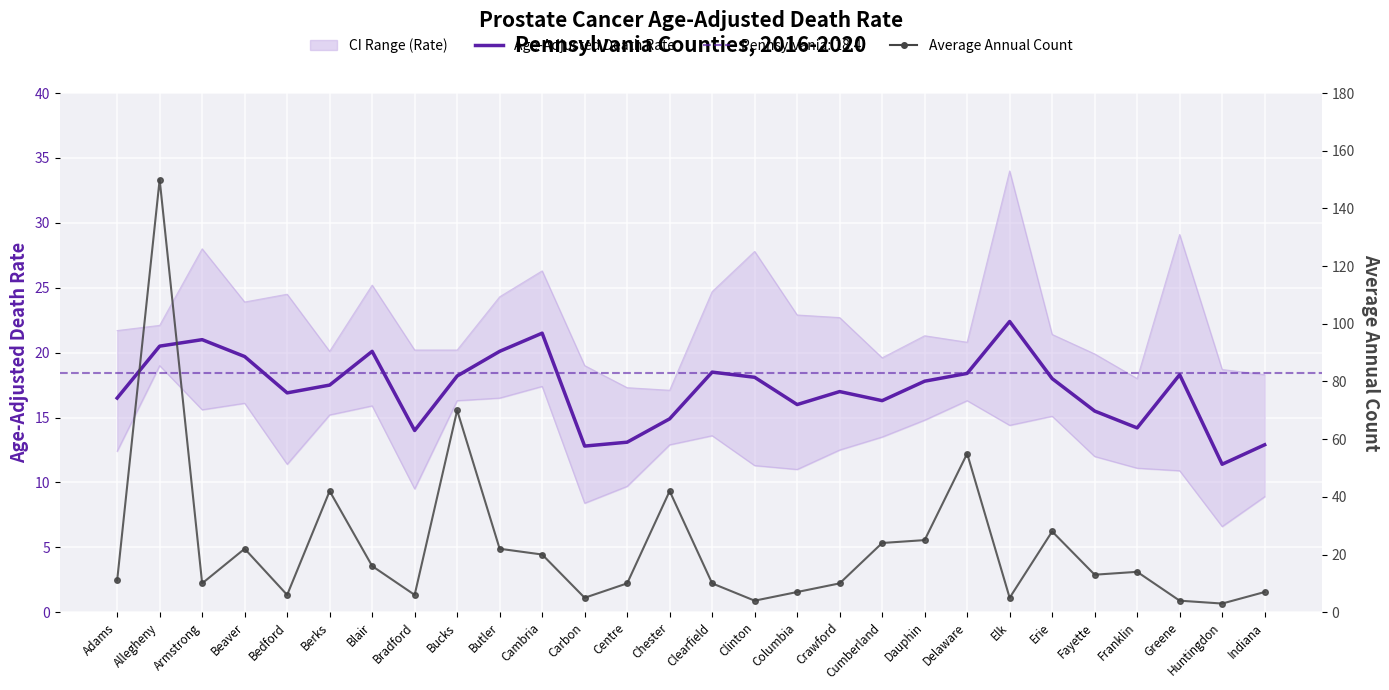

List the labels in order of Age-Adjusted Death Rate value, smallest first.

Huntingdon, Carbon, Indiana, Centre, Bradford, Franklin, Chester, Fayette, Columbia, Cumberland, Adams, Bedford, Crawford, Berks, Dauphin, Erie, Clinton, Bucks, Greene, Delaware, Clearfield, Beaver, Blair, Butler, Allegheny, Armstrong, Cambria, Elk